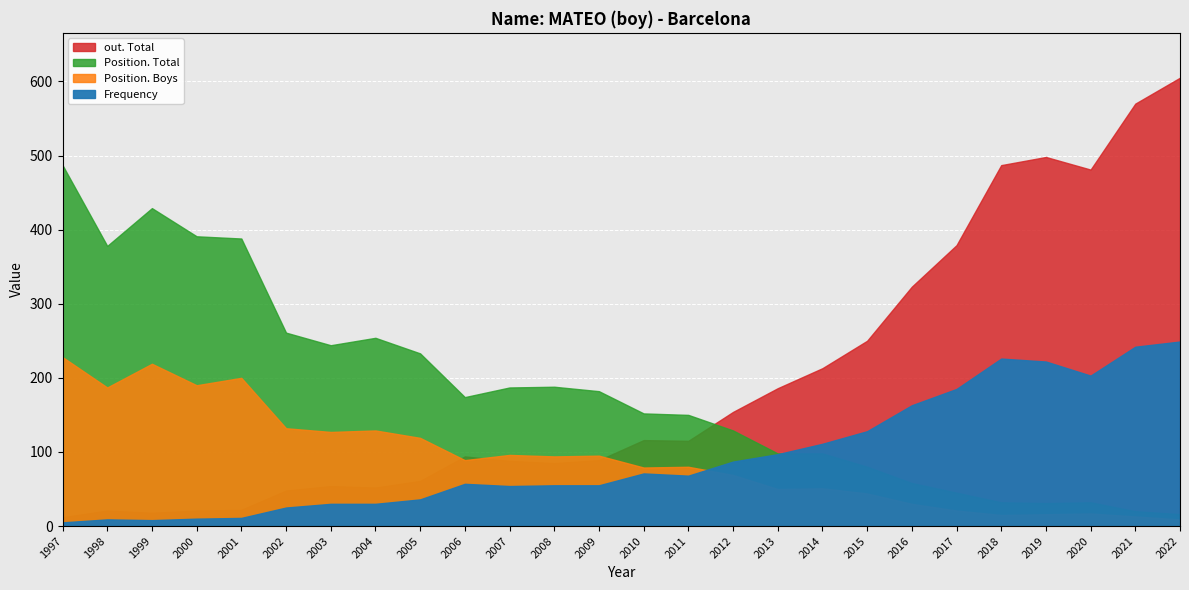

True or false: Position. Total has a value of 71 at 2009.

False